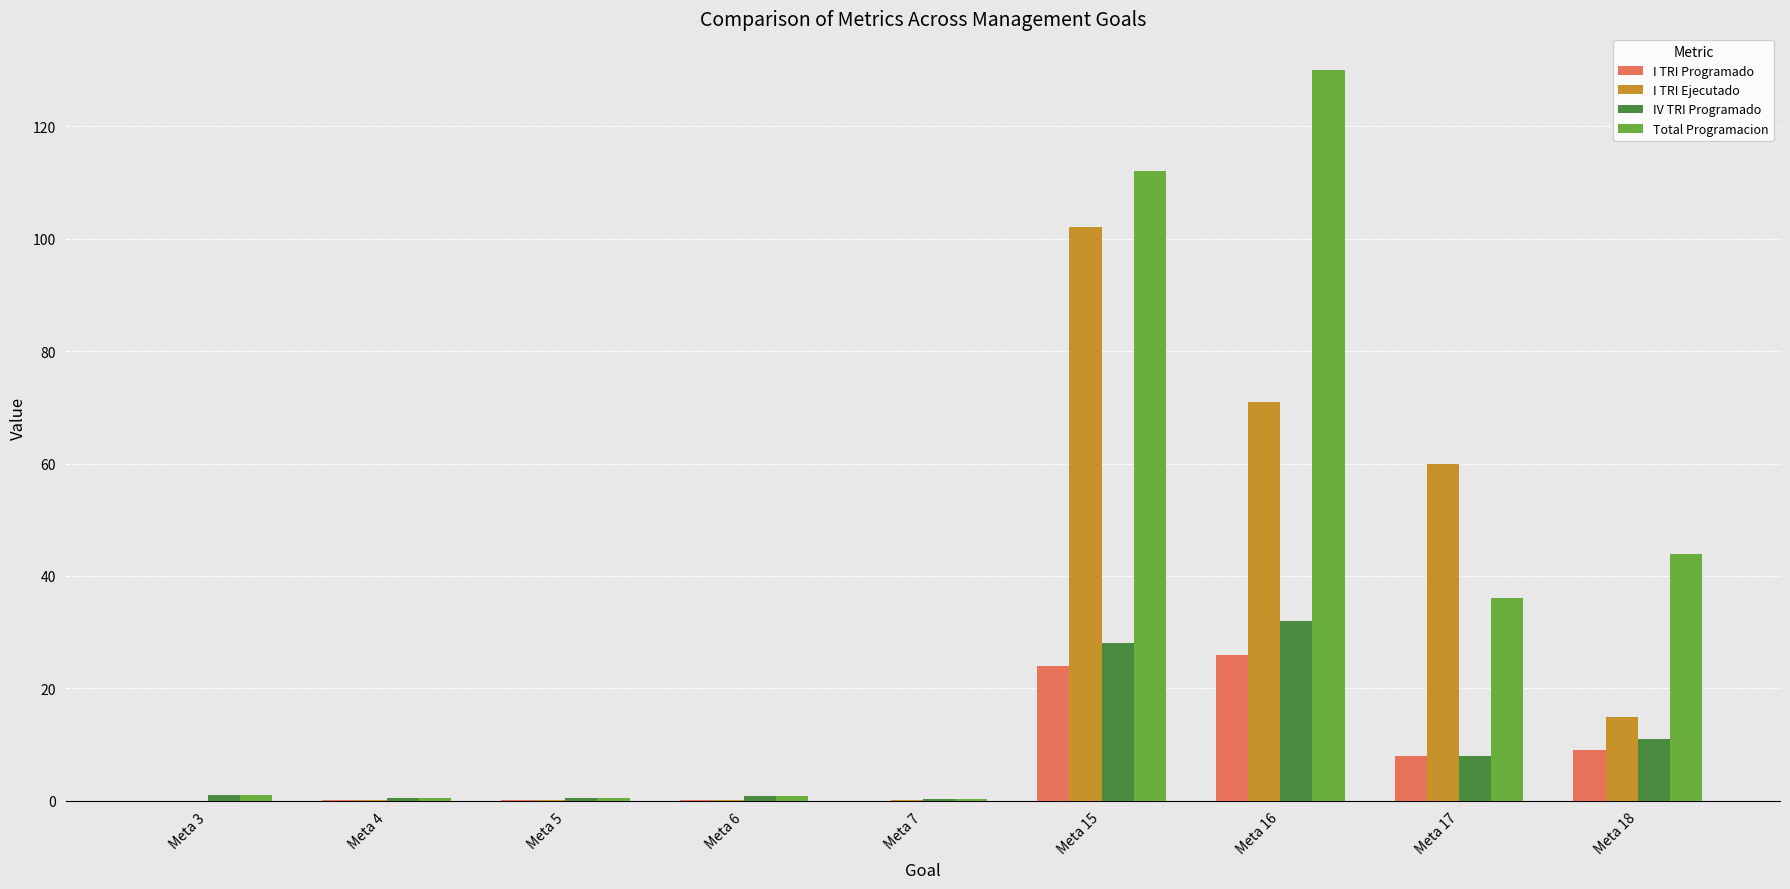

What is the sum of all I TRI Programado values?

67.5